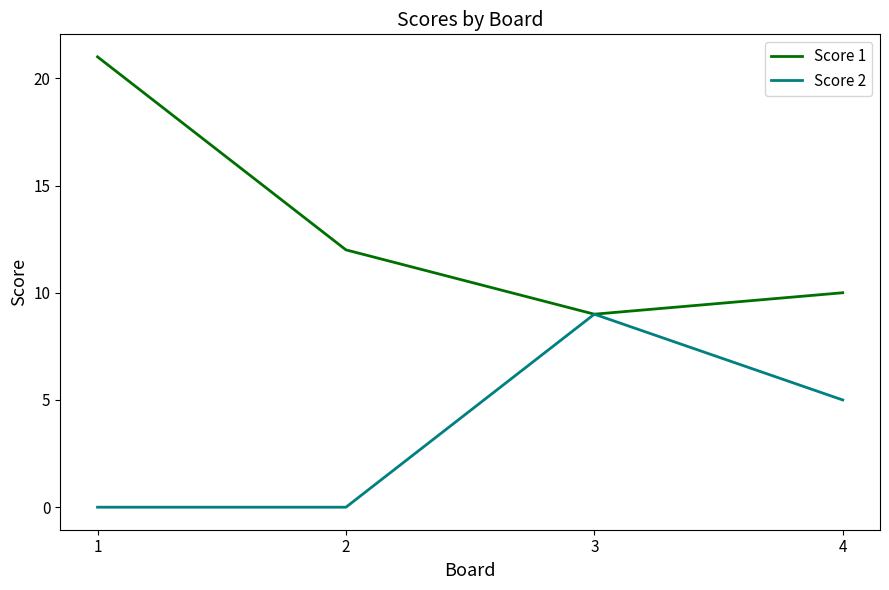

List the series in order of their overall mean, highest first.

Score 1, Score 2